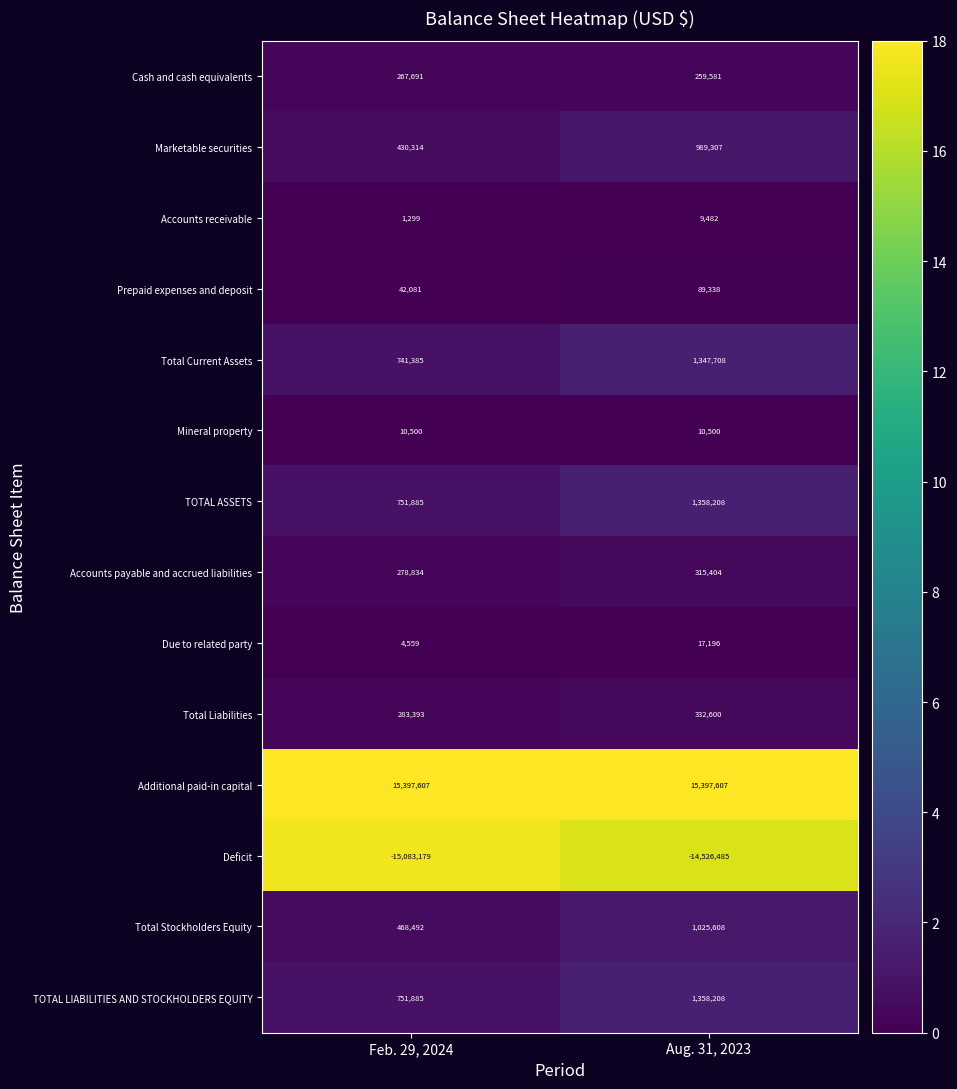

Reading left to right, transcribe all the data shown in this chart.

Cash and cash equivalents: Feb. 29, 2024=267691	Aug. 31, 2023=259581
Marketable securities: Feb. 29, 2024=430314	Aug. 31, 2023=989307
Accounts receivable: Feb. 29, 2024=1299	Aug. 31, 2023=9482
Prepaid expenses and deposit: Feb. 29, 2024=42081	Aug. 31, 2023=89338
Total Current Assets: Feb. 29, 2024=741385	Aug. 31, 2023=1347708
Mineral property: Feb. 29, 2024=10500	Aug. 31, 2023=10500
TOTAL ASSETS: Feb. 29, 2024=751885	Aug. 31, 2023=1358208
Accounts payable and accrued liabilities: Feb. 29, 2024=278834	Aug. 31, 2023=315404
Due to related party: Feb. 29, 2024=4559	Aug. 31, 2023=17196
Total Liabilities: Feb. 29, 2024=283393	Aug. 31, 2023=332600
Additional paid-in capital: Feb. 29, 2024=15397607	Aug. 31, 2023=15397607
Deficit: Feb. 29, 2024=-15083179	Aug. 31, 2023=-14526485
Total Stockholders Equity: Feb. 29, 2024=468492	Aug. 31, 2023=1025608
TOTAL LIABILITIES AND STOCKHOLDERS EQUITY: Feb. 29, 2024=751885	Aug. 31, 2023=1358208